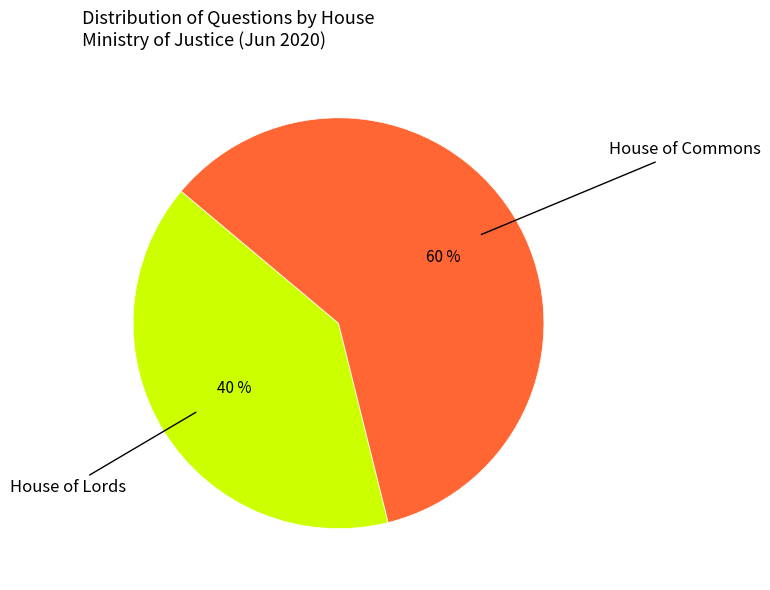

Is there a majority slice in this chart?

Yes